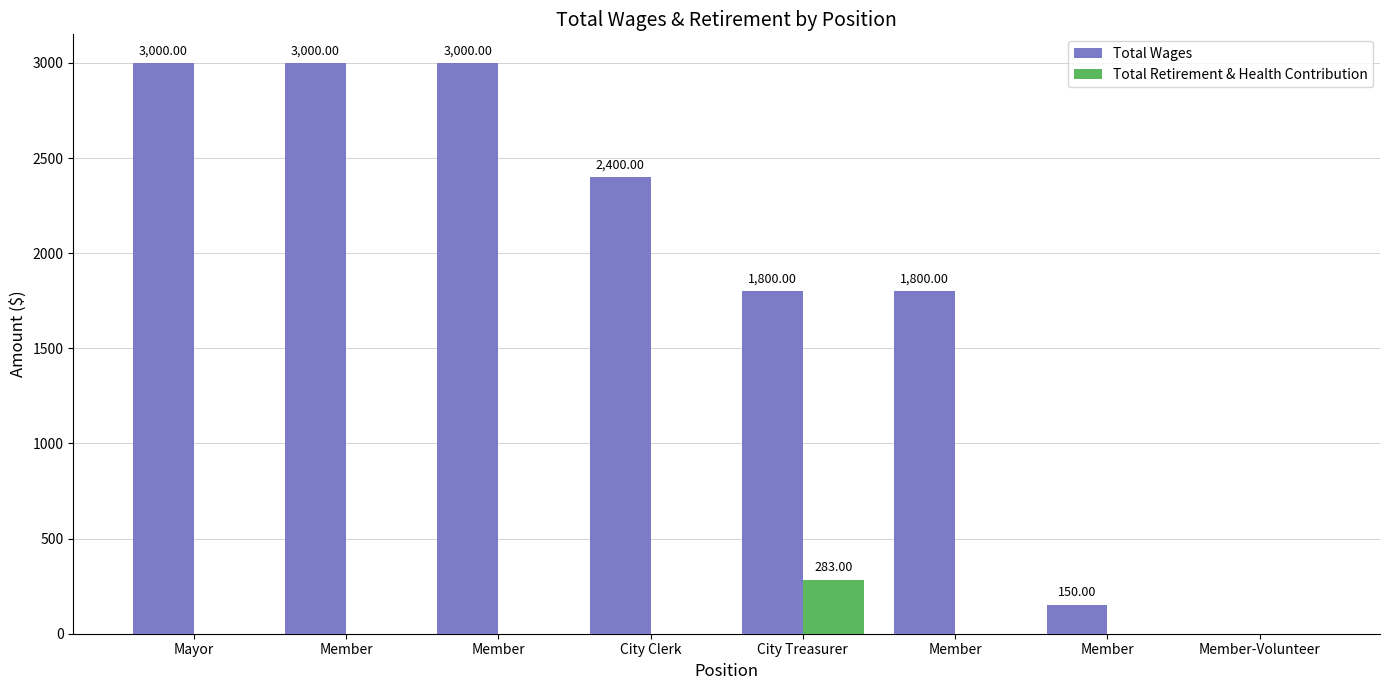

How many positive values does the Total Wages series have?

7